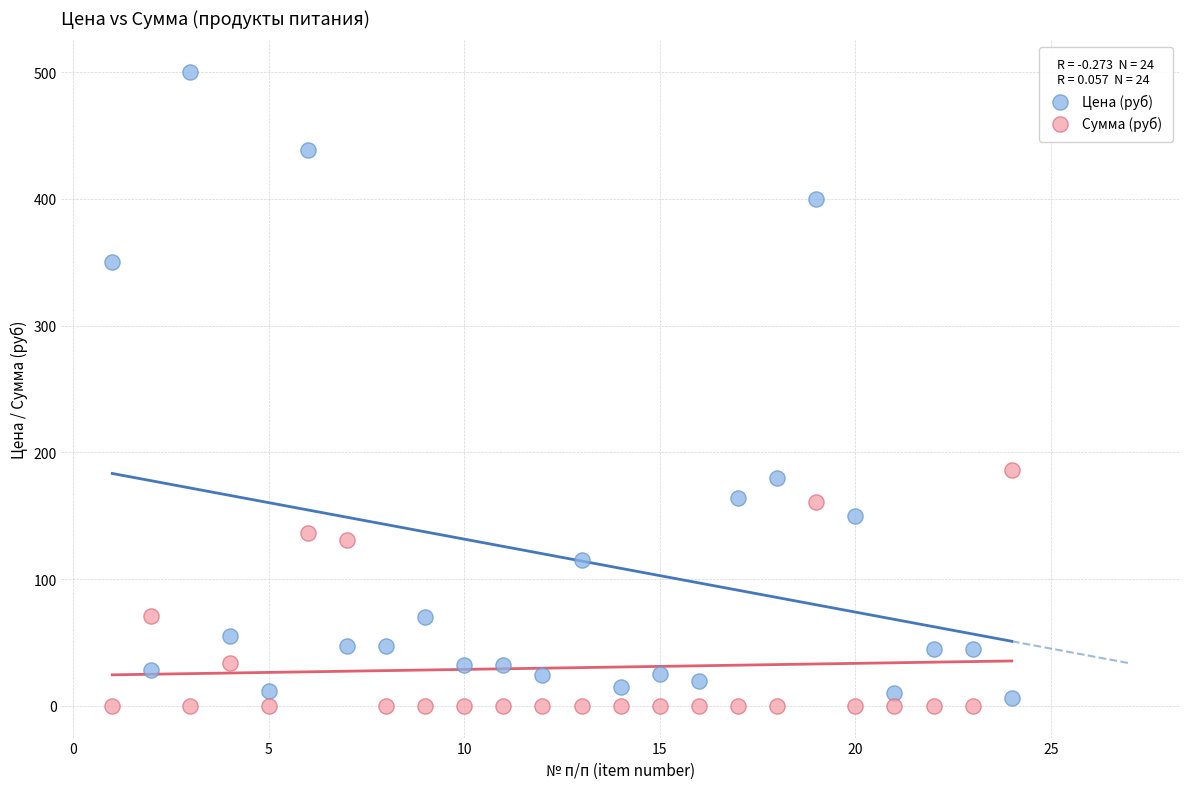

Which series contains the highest Y value?

Цена (руб)